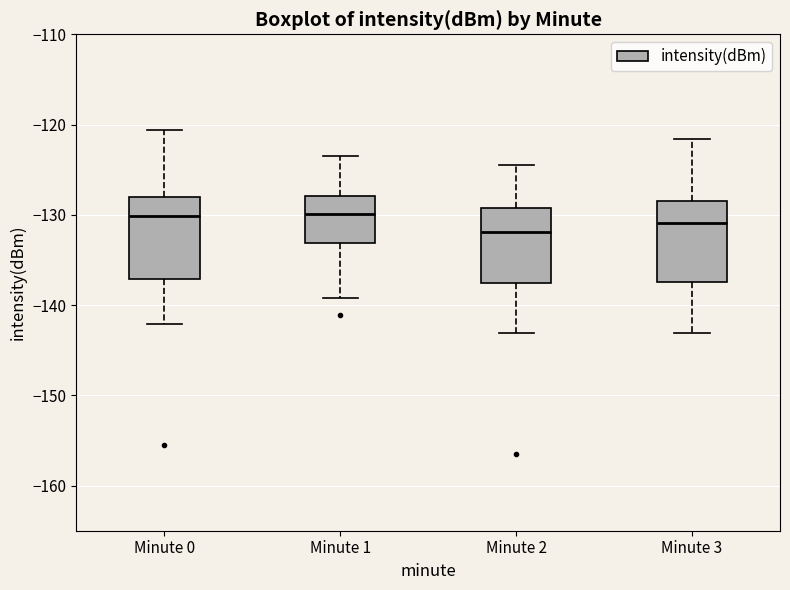

Reading left to right, transcribe this box plot: for each box, give where its median line is, the range the box spans, and where its two whiskers end, as read against the y-axis. The values are not printed on the chart, so give them approximately, as read against the axis.

Minute 0: median -130, box -137 to -128, whiskers -142 to -121
Minute 1: median -130, box -133 to -128, whiskers -139 to -123
Minute 2: median -132, box -138 to -129, whiskers -143 to -124
Minute 3: median -131, box -137 to -129, whiskers -143 to -122